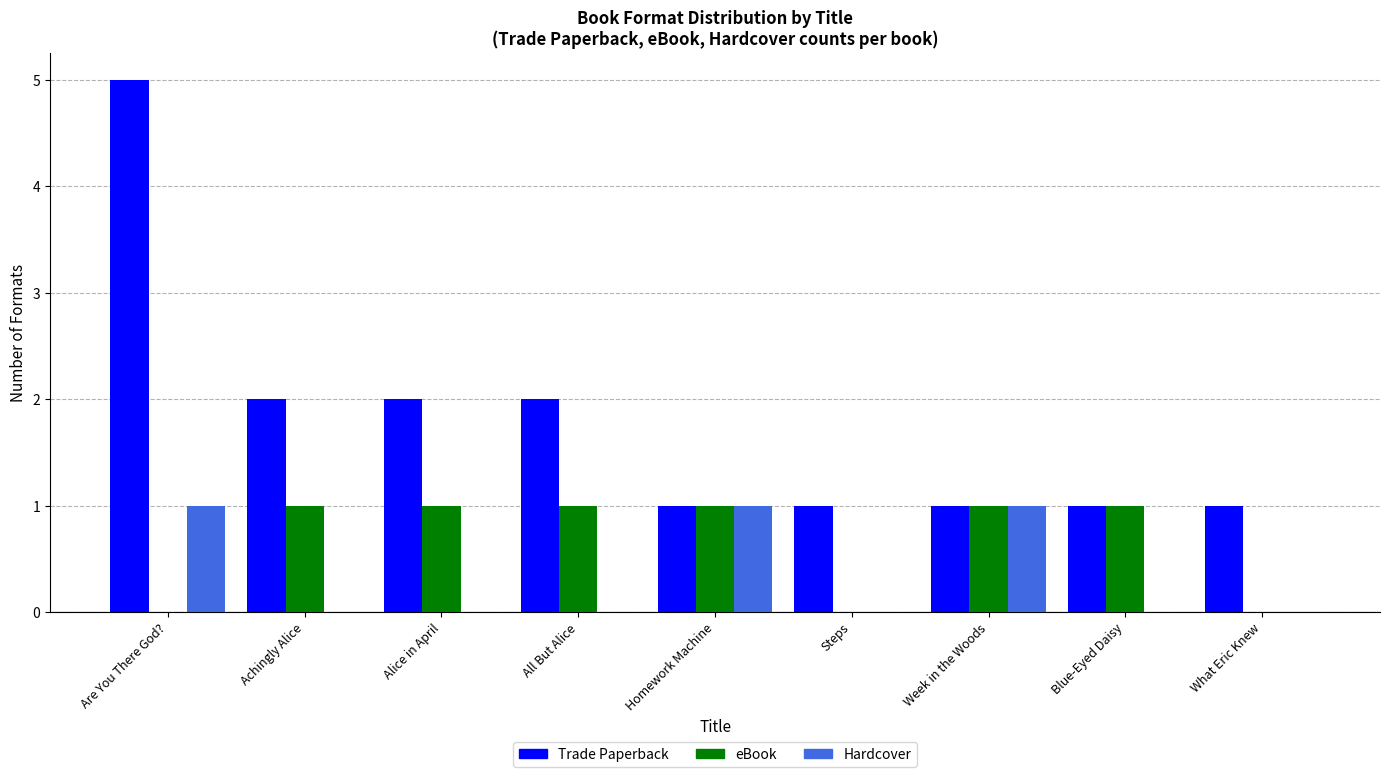

What is the greatest value displayed?

5